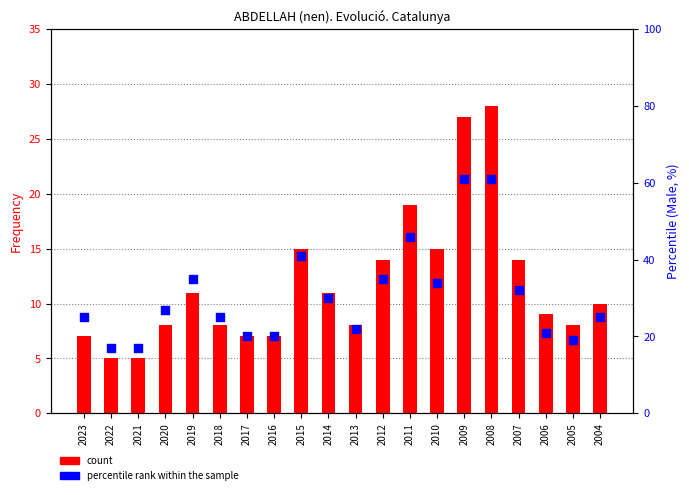

What are all the series names shown in the legend?

count, percentile rank within the sample